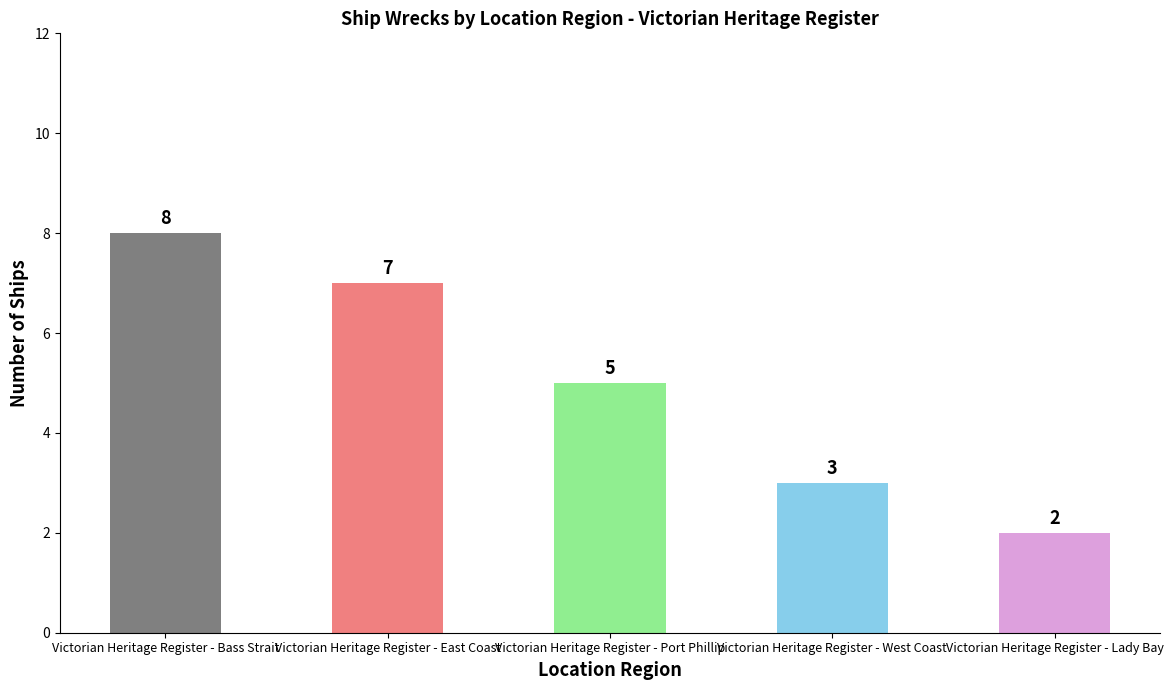

List the labels in order of value, smallest first.

Victorian Heritage Register - Lady Bay, Victorian Heritage Register - West Coast, Victorian Heritage Register - Port Phillip, Victorian Heritage Register - East Coast, Victorian Heritage Register - Bass Strait